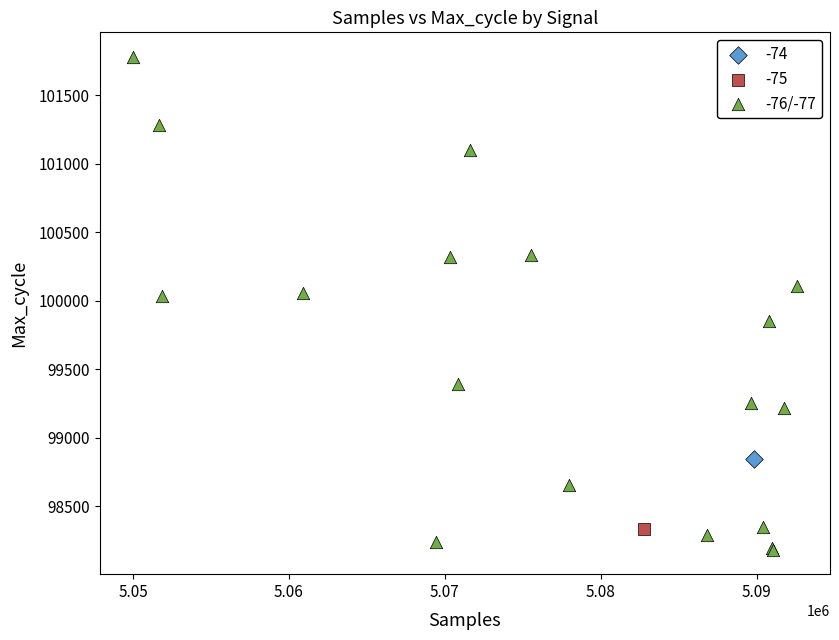

What are all the series names shown in the legend?

-74, -75, -76/-77